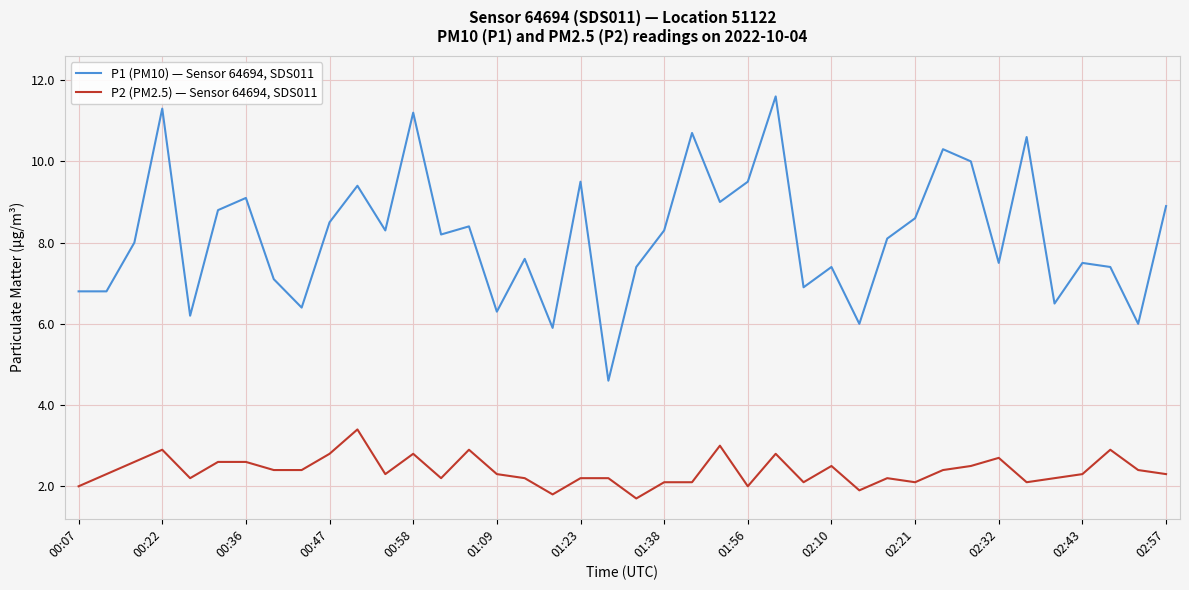

What is the lowest value of the P2 (PM2.5) — Sensor 64694, SDS011 series?

1.7